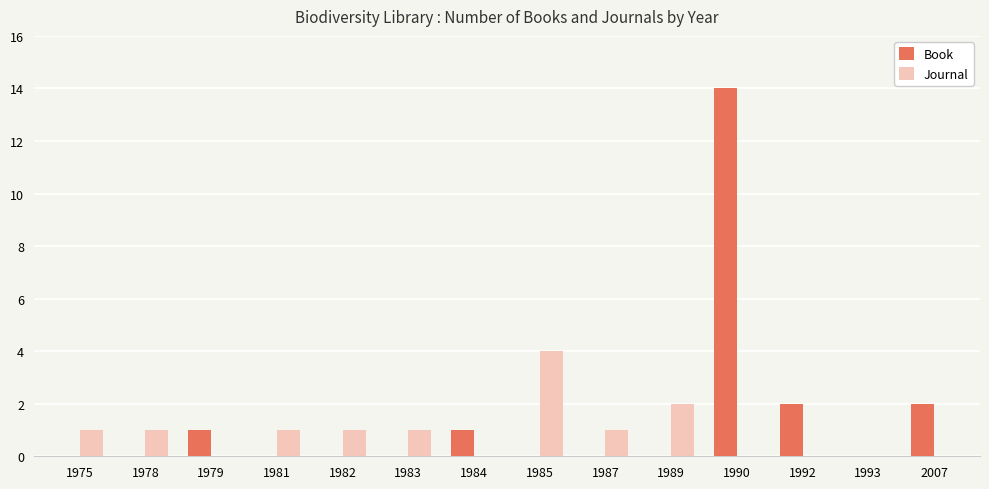

Where is Journal nearest to the value 2?

1989